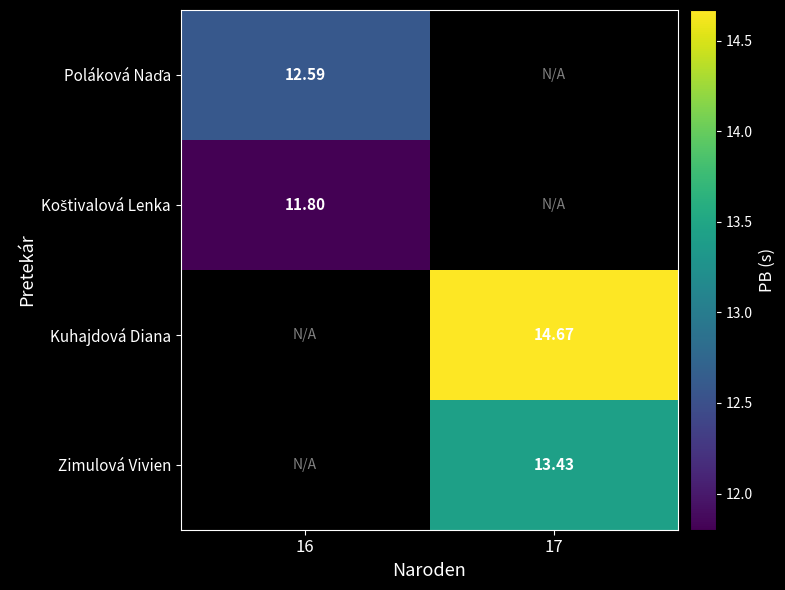

How many values in Poláková Naďa are above zero?

1